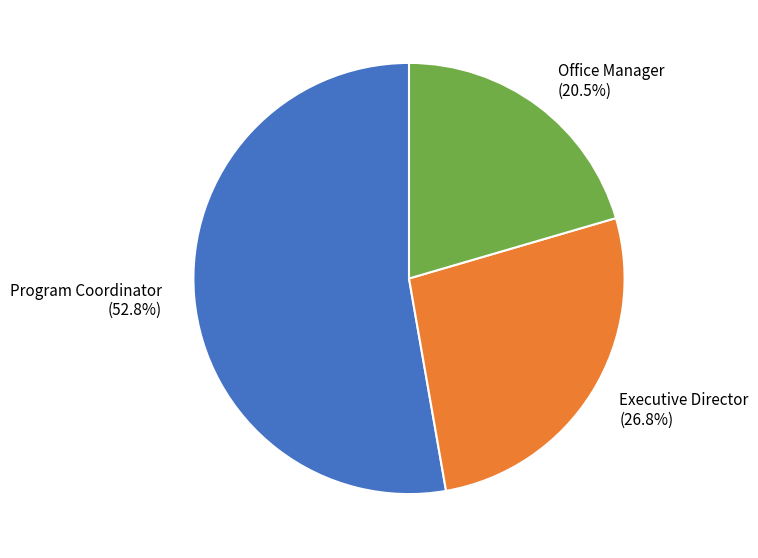

To the nearest percent, what is the combined percentage of Office Manager and Executive Director?

47%